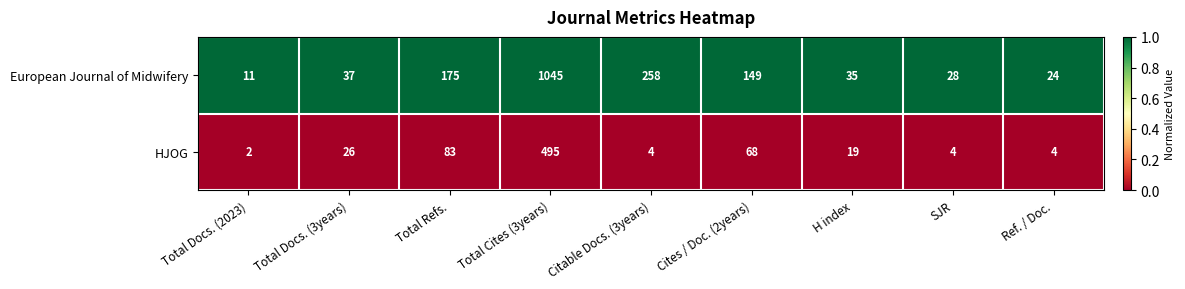

List the series in order of their peak value, lowest first.

HJOG, European Journal of Midwifery